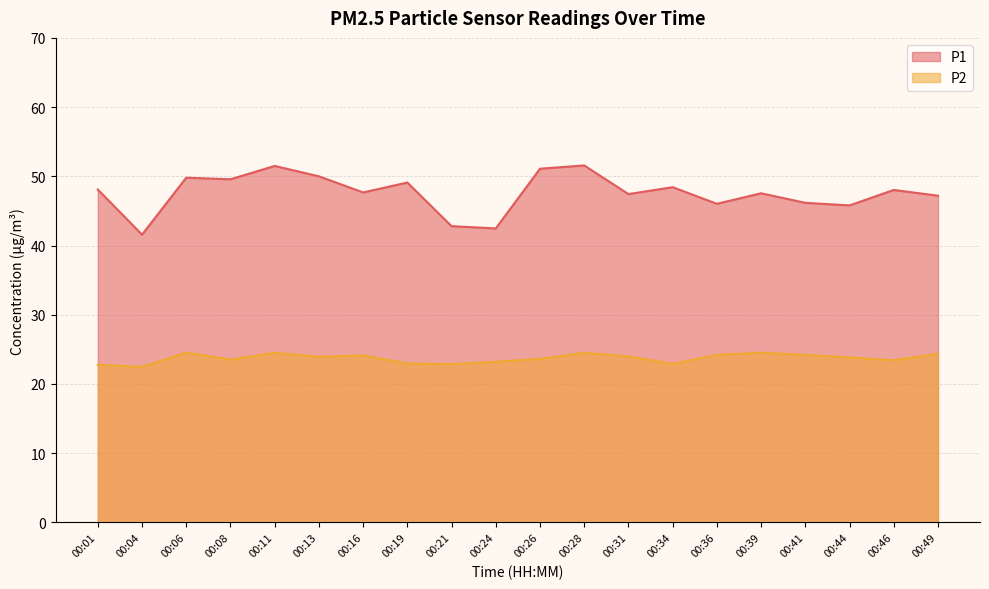

What is the maximum value shown in the chart?

51.6